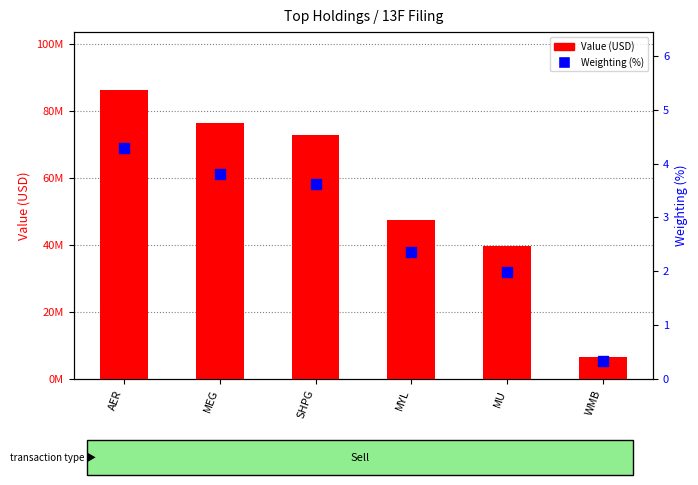

Which series contains the highest Y value?

Value (USD)